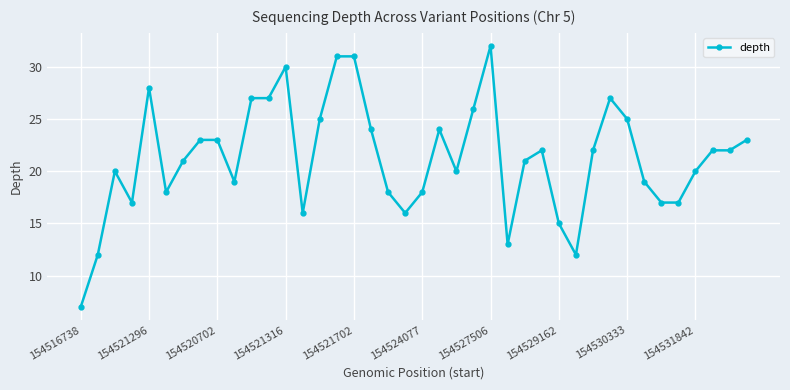

What is the maximum value shown in the chart?

32